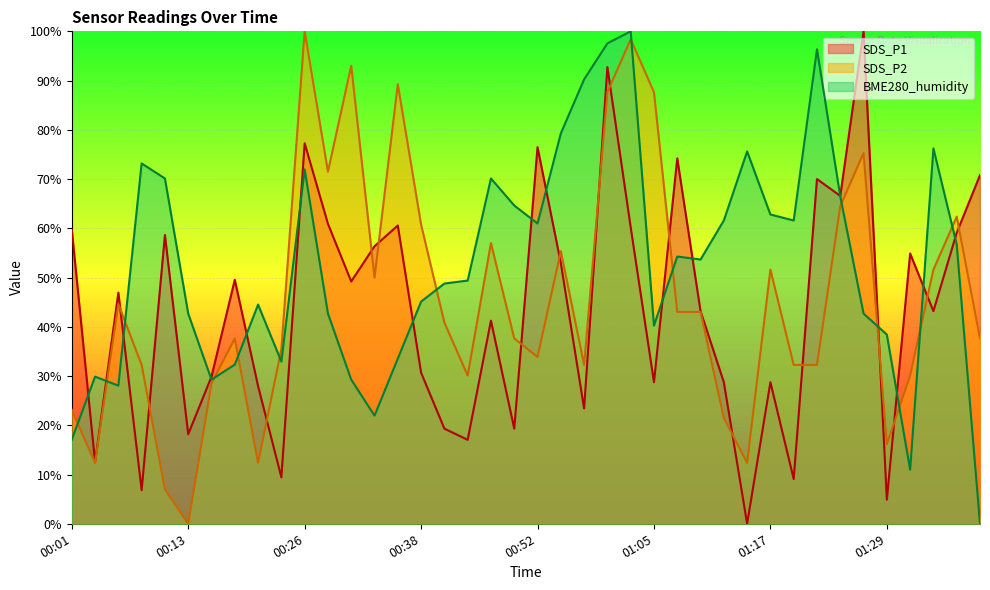

What is the approximate value of BME280_humidity at 01:00?

97.6